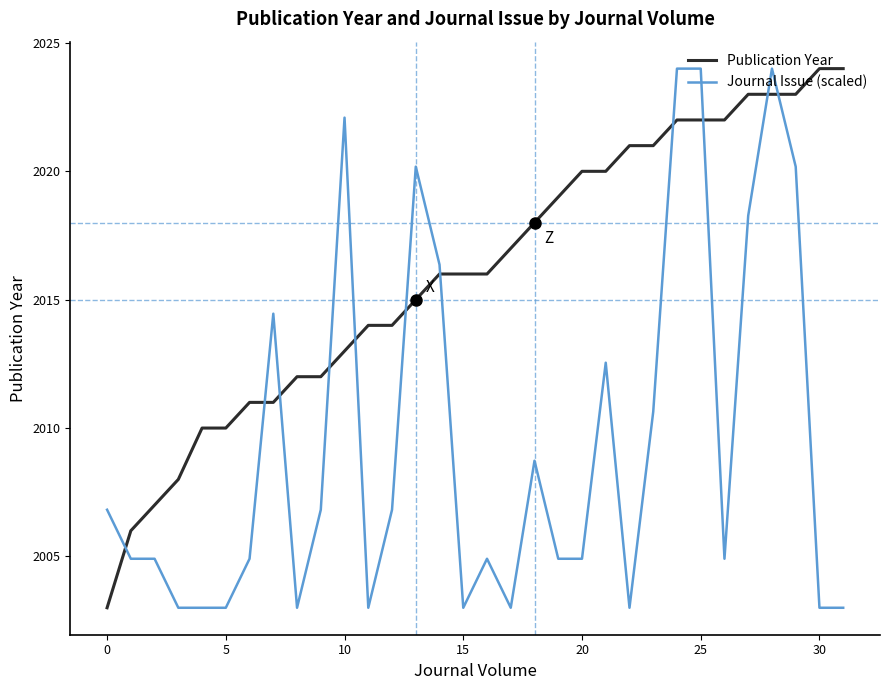

What is the difference between the maximum and minimum values in the Journal Issue (scaled) series?

21.0